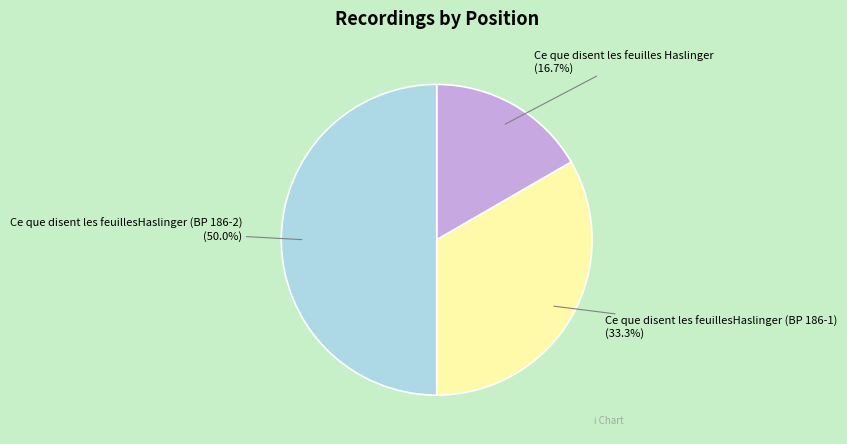

True or false: Ce que disent les feuilles Haslinger accounts for 17% of the total.

True